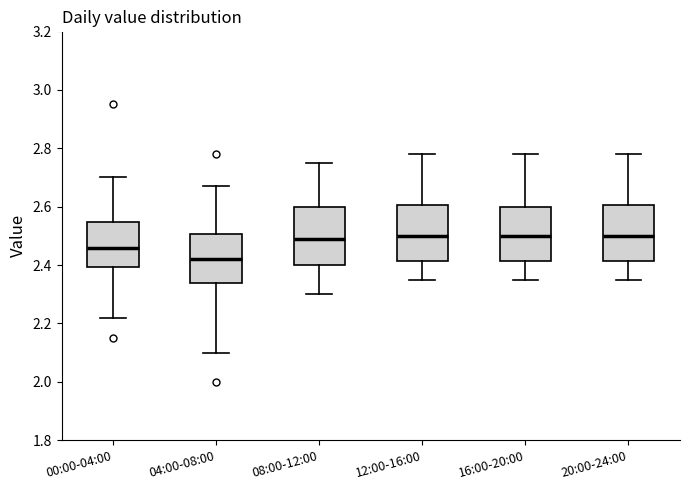

Reading left to right, read every box against the y-axis: the position of its median line, the range the box covers, and the ends of its whiskers. The values are not printed on the chart, so give them approximately, as read against the axis.

00:00-04:00: median 2.46, box 2.40 to 2.54, whiskers 2.22 to 2.70
04:00-08:00: median 2.42, box 2.34 to 2.50, whiskers 2.10 to 2.68
08:00-12:00: median 2.50, box 2.40 to 2.60, whiskers 2.30 to 2.76
12:00-16:00: median 2.50, box 2.42 to 2.60, whiskers 2.36 to 2.78
16:00-20:00: median 2.50, box 2.42 to 2.60, whiskers 2.36 to 2.78
20:00-24:00: median 2.50, box 2.42 to 2.60, whiskers 2.36 to 2.78